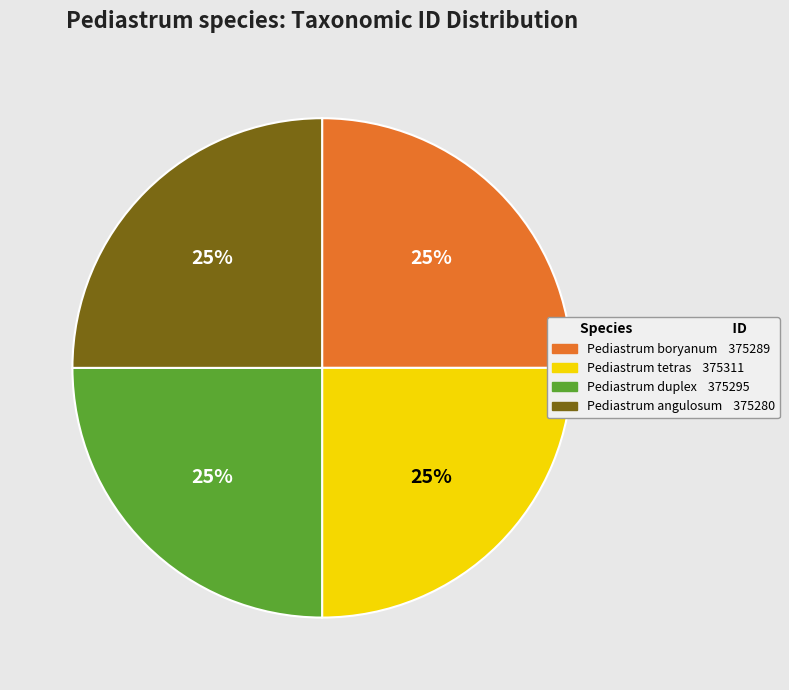

To the nearest percent, what portion does Pediastrum boryanum represent?

25%